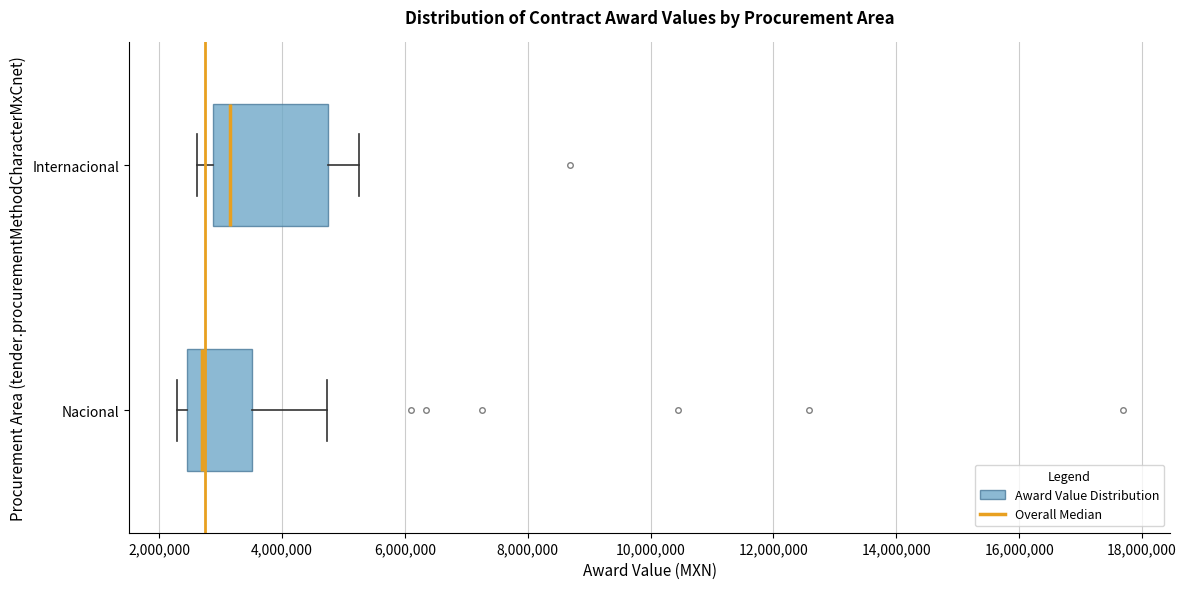

Which box has the furthest to the right median line?

Internacional